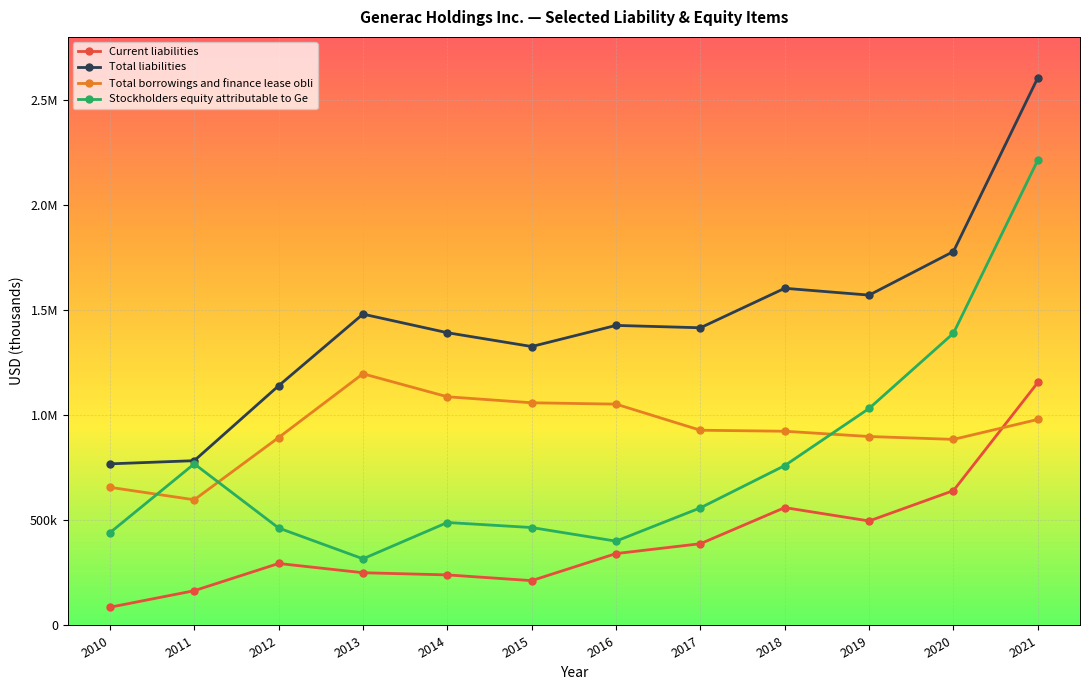

Is this an area chart (filled region under the line)?

No